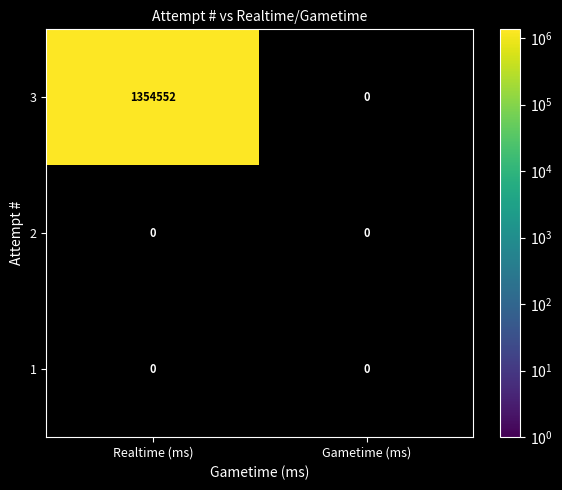

Which series has the widest spread of values?

3